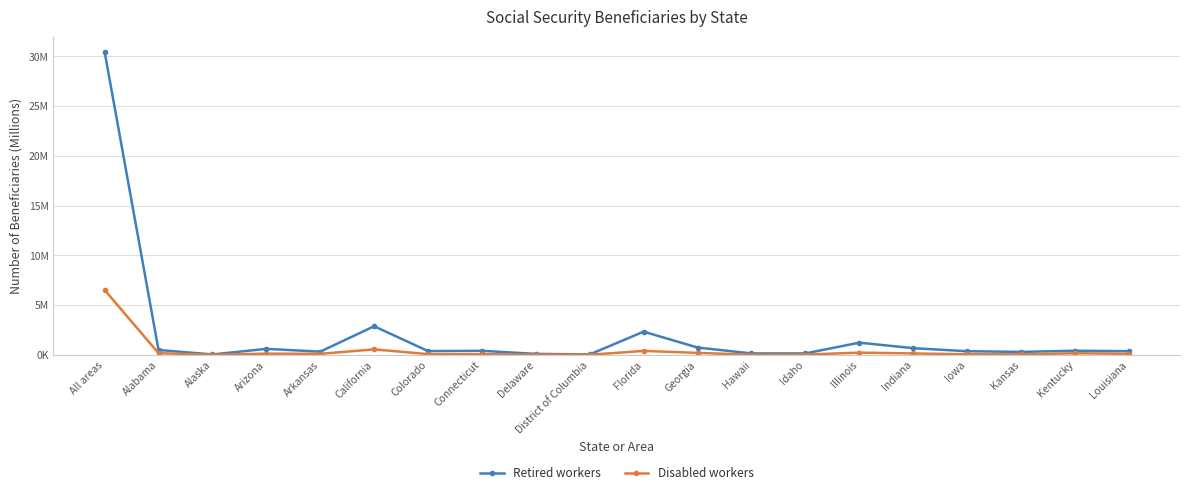

Reading right to left, transcribe all the data shown in this chart.

Retired workers: 0.4	0.4	0.3	0.4	0.7	1.2	0.1	0.1	0.7	2.3	0.0	0.1	0.4	0.4	2.9	0.3	0.6	0.0	0.5	30.5
Disabled workers: 0.1	0.2	0.1	0.1	0.1	0.2	0.0	0.0	0.2	0.4	0.0	0.0	0.1	0.1	0.6	0.1	0.1	0.0	0.2	6.5